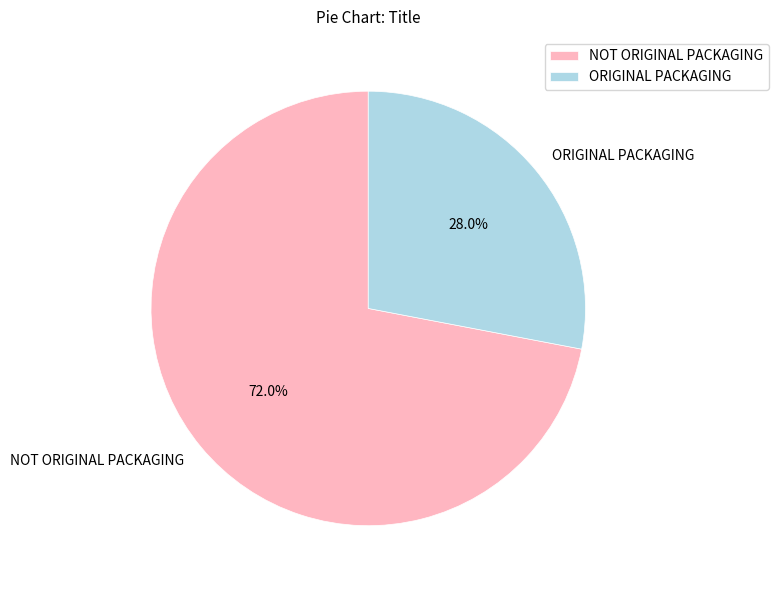

What is the ratio of the value at ORIGINAL PACKAGING to the value at NOT ORIGINAL PACKAGING?

0.4